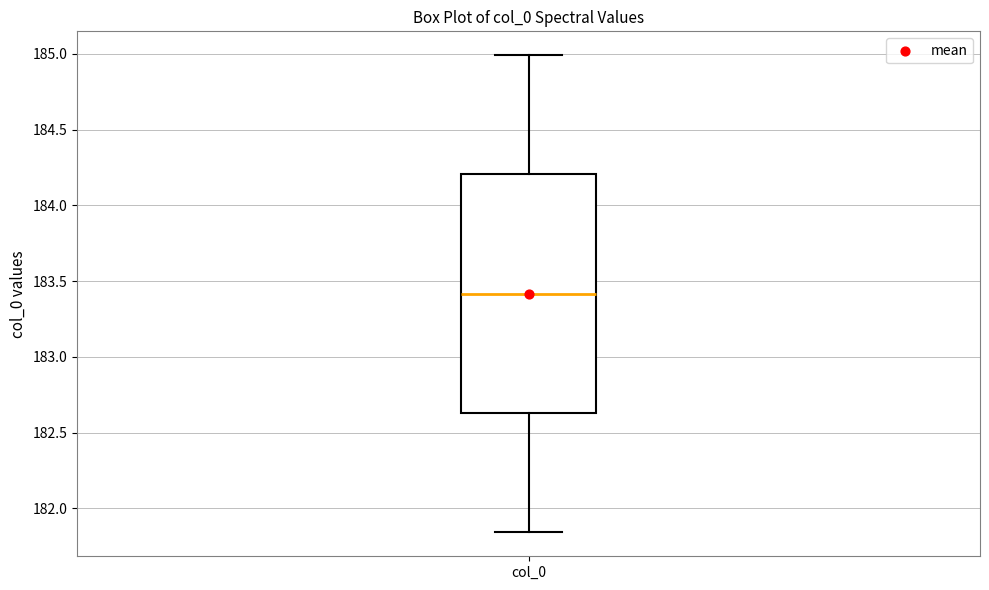

Where does the upper whisker of the box for col_0 end on the y-axis? The values are not printed on the chart, so give them approximately, as read against the axis.

185.00